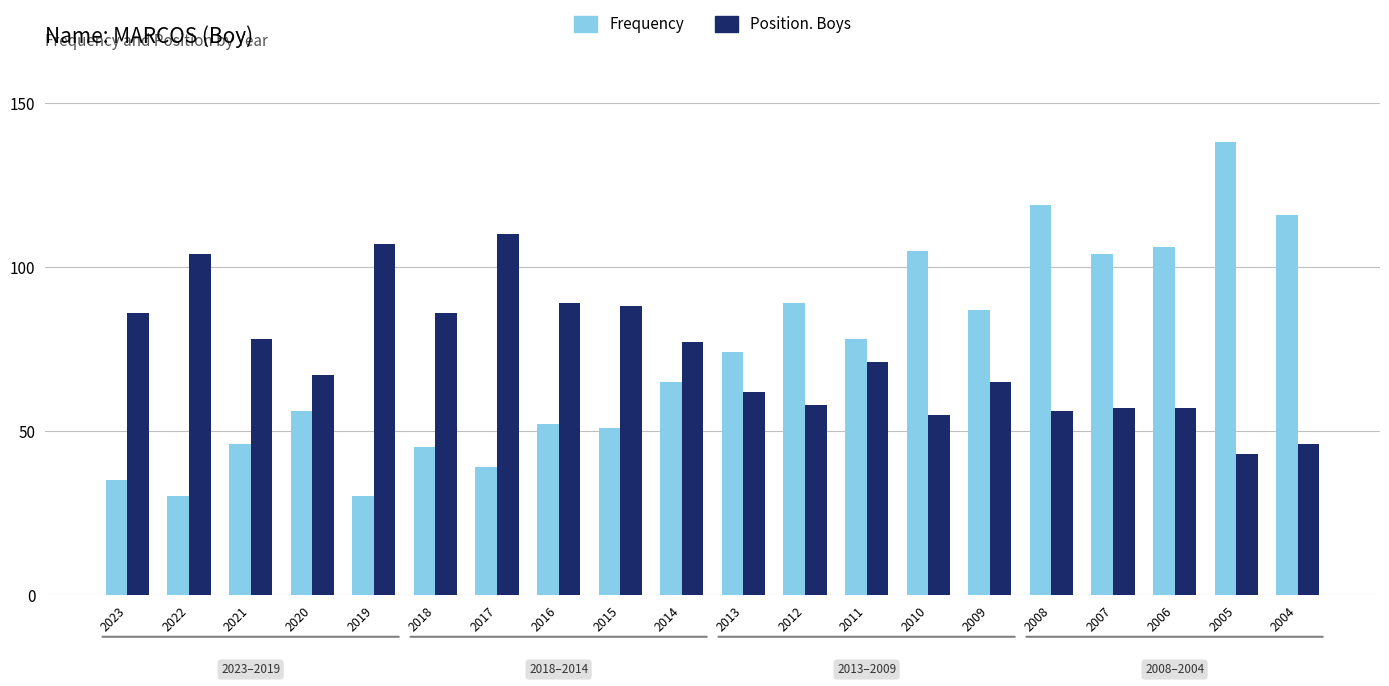

True or false: Position. Boys has a value of 88 at 2015.

True